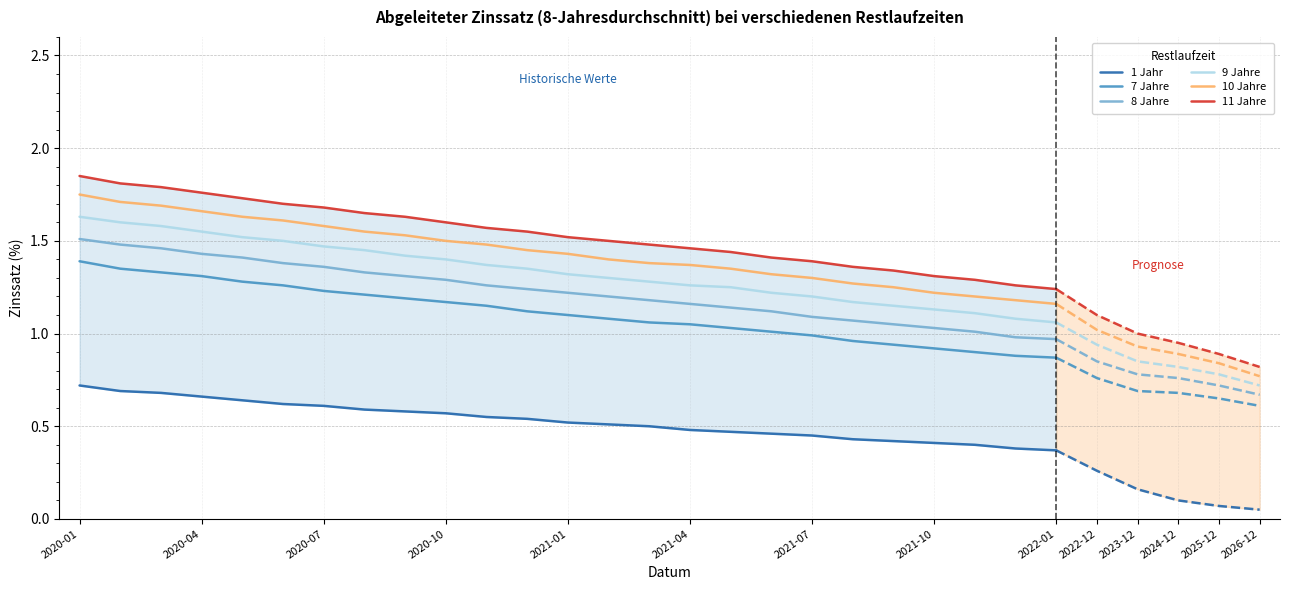

True or false: 7 Jahre and 8 Jahre intersect in this chart.

False